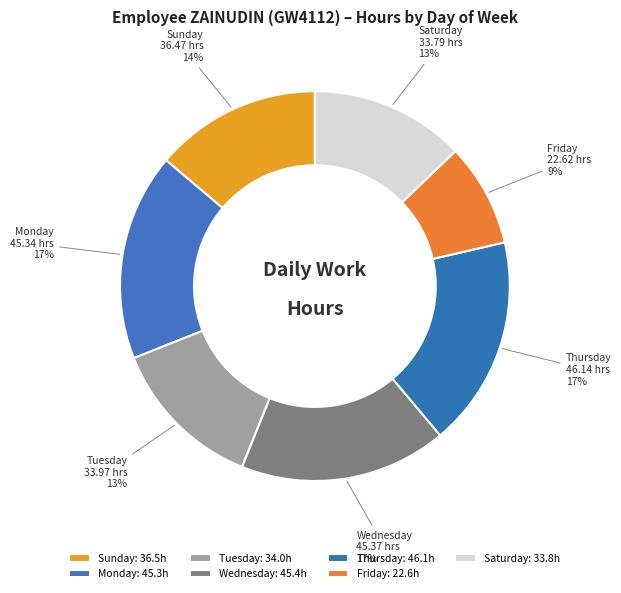

To the nearest percent, what is the average slice percentage?

14%